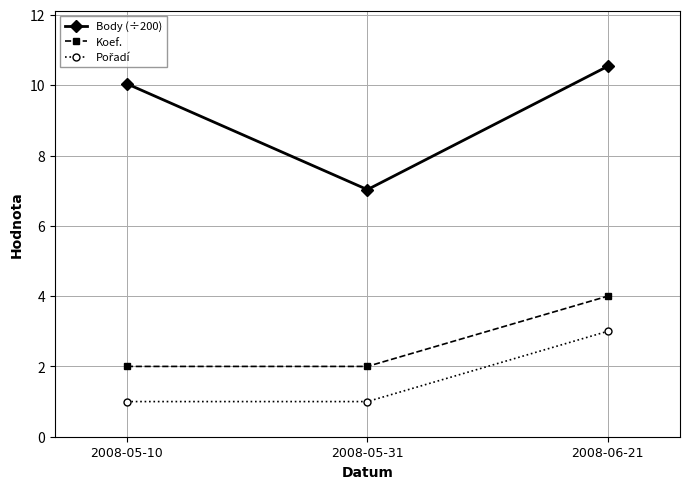

What position from the left is 2008-05-31?

2